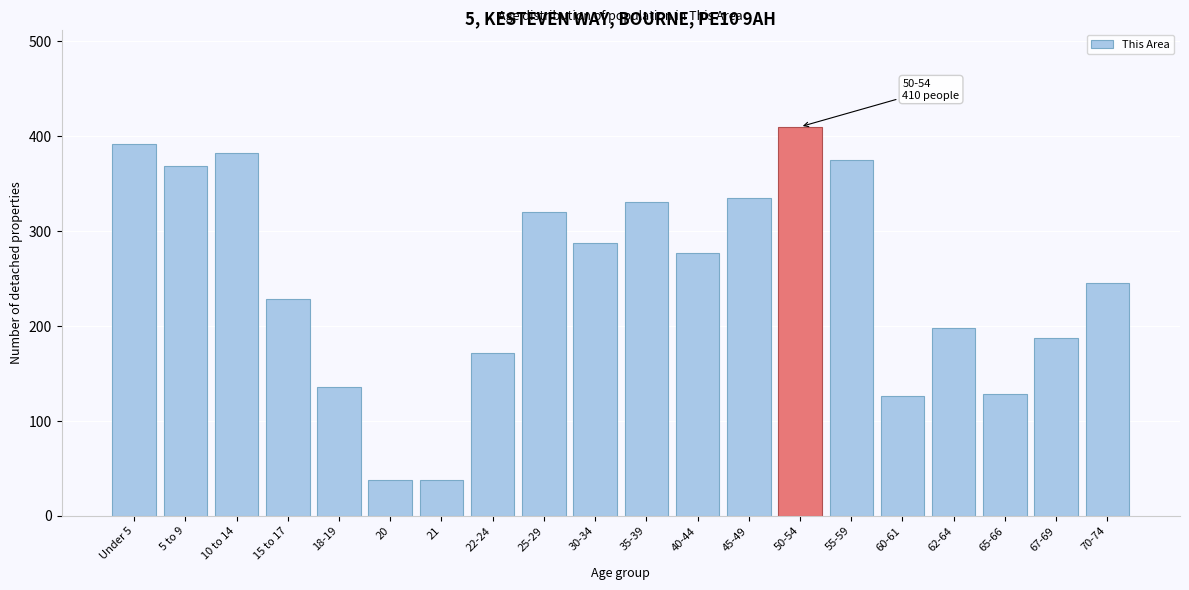

What is the difference between the maximum and minimum values?

372